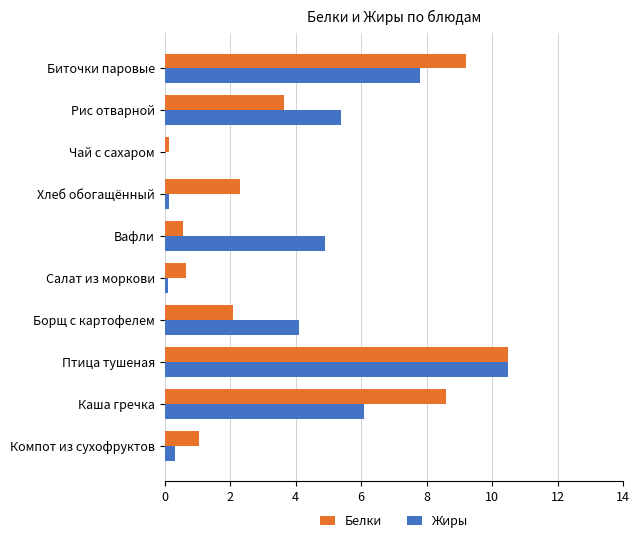

What is the maximum value shown in the chart?

10.5